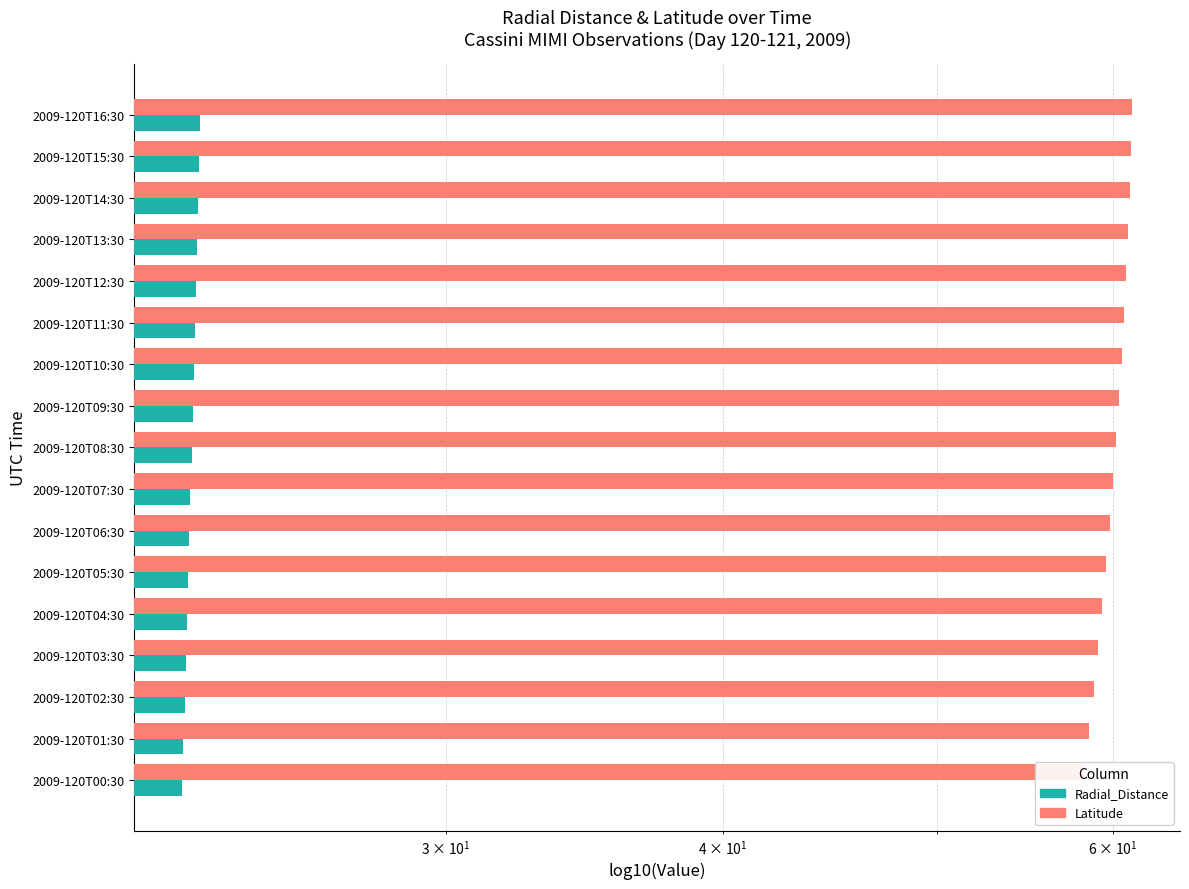

Is the value of Latitude at 2009-120T13:30 greater than the value of Radial_Distance at 2009-120T05:30?

Yes